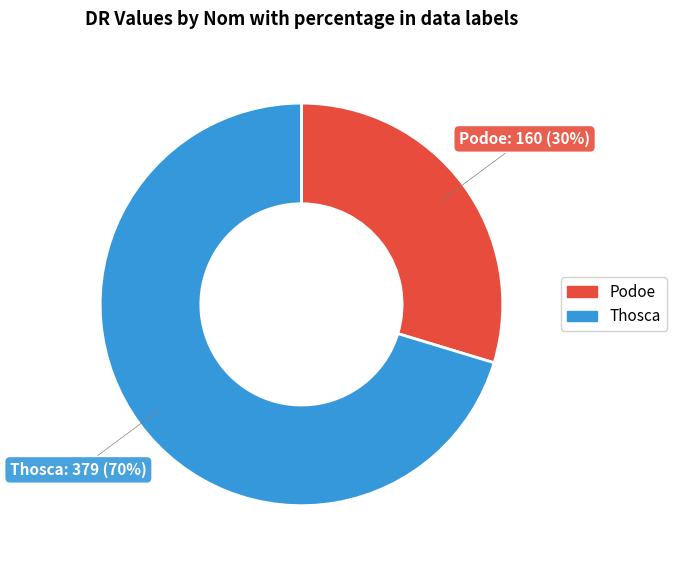

Which slice is the smallest?

Podoe